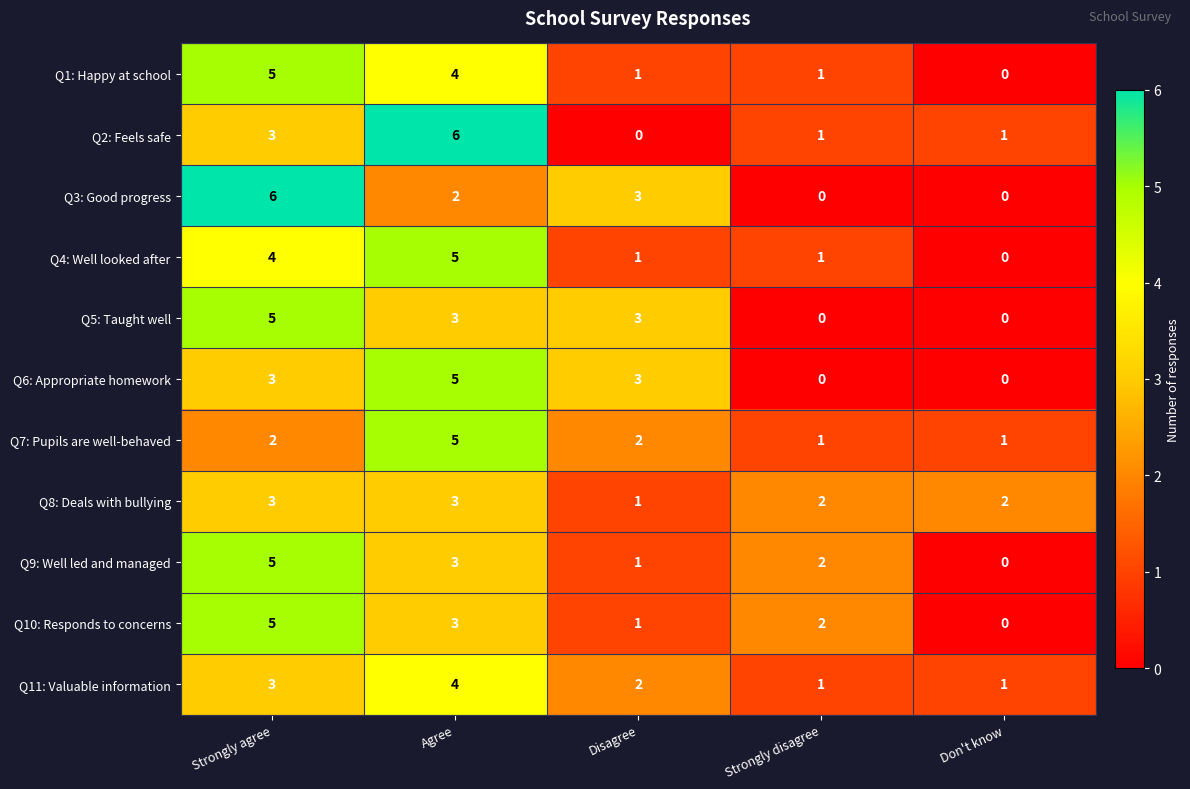

At how many categories does at least one series exceed 5?

2